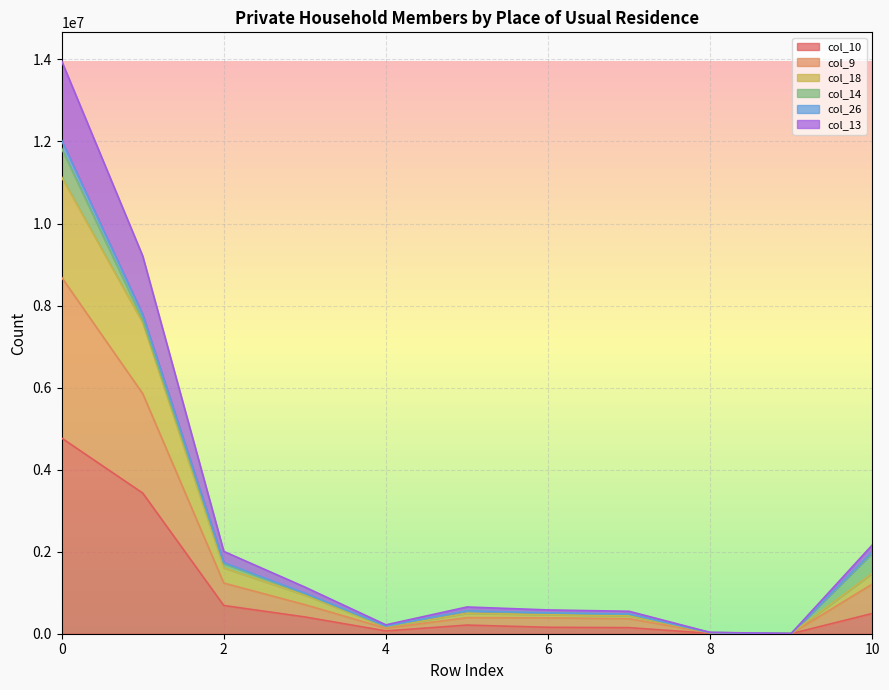

True or false: col_26 and col_13 cross at least once.

False